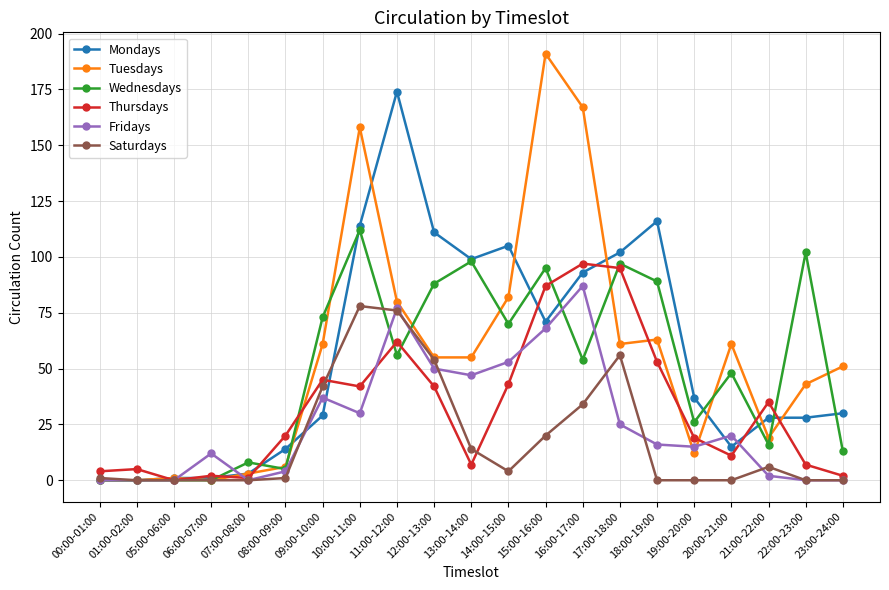

Read the Tuesdays value at 13:00-14:00, to the nearest 5.

55